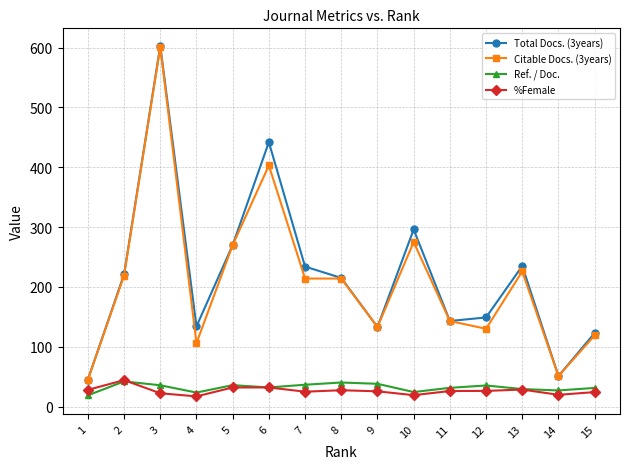

What is the greatest value displayed?

603.0